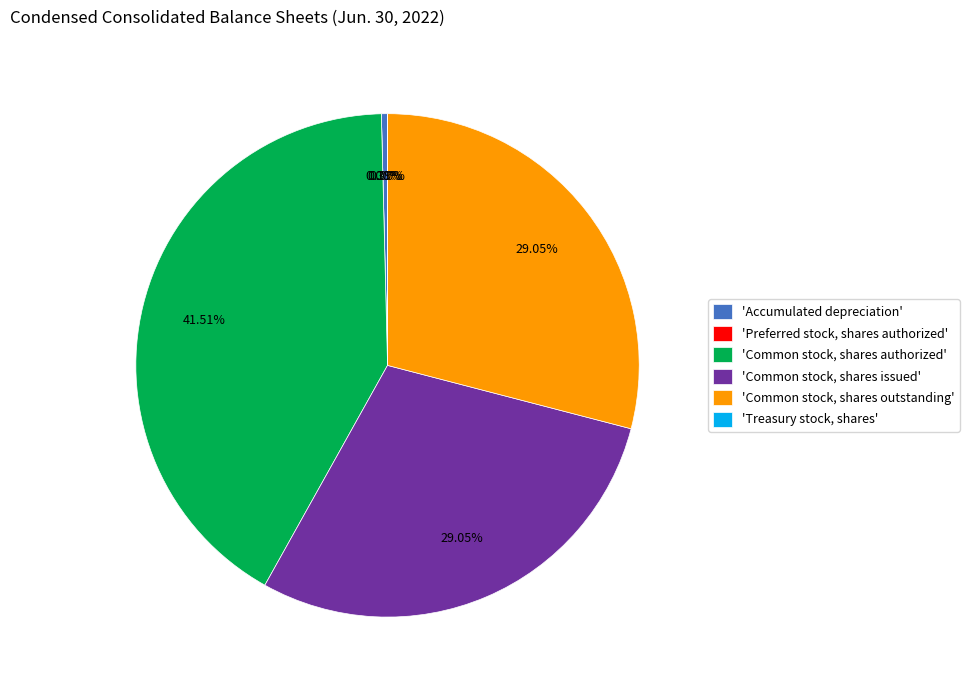

To the nearest percent, what is the combined percentage of Treasury stock, shares and Common stock, shares outstanding?

29%